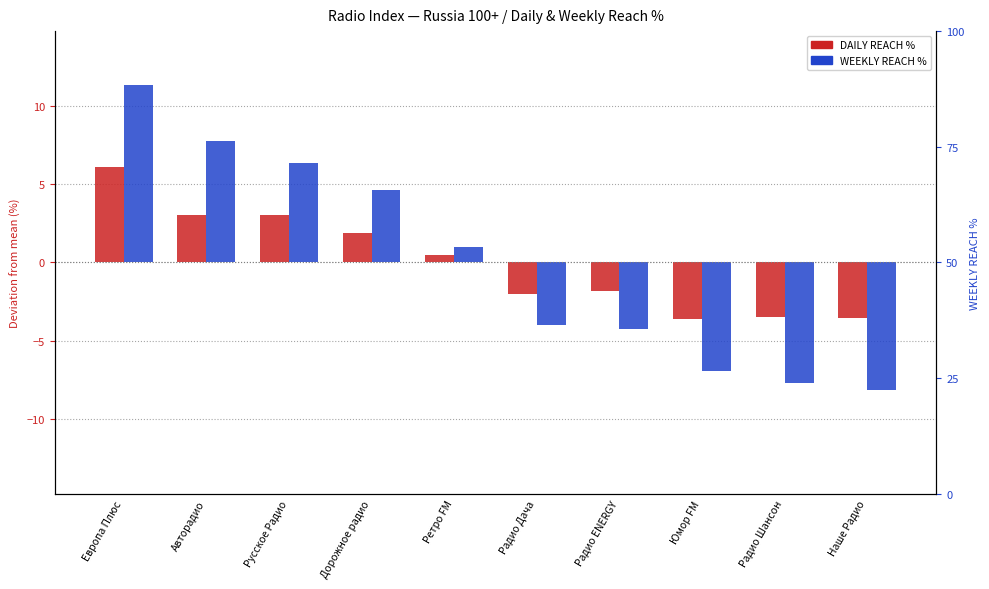

What is the difference between the second highest and minimum values in the WEEKLY REACH % series?

15.9